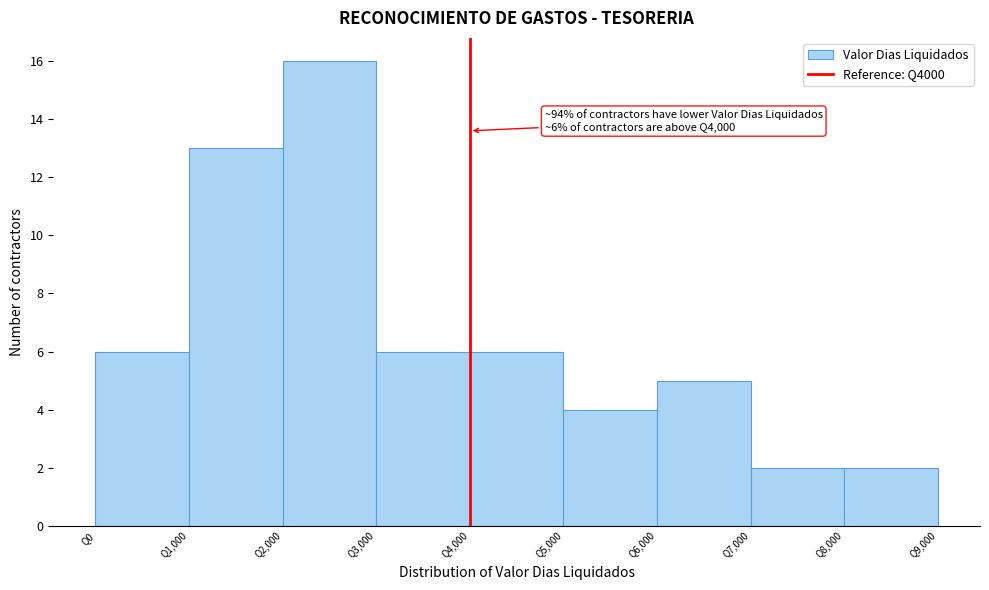

Over which range of the x-axis is the bar tallest?

2000 to 3000